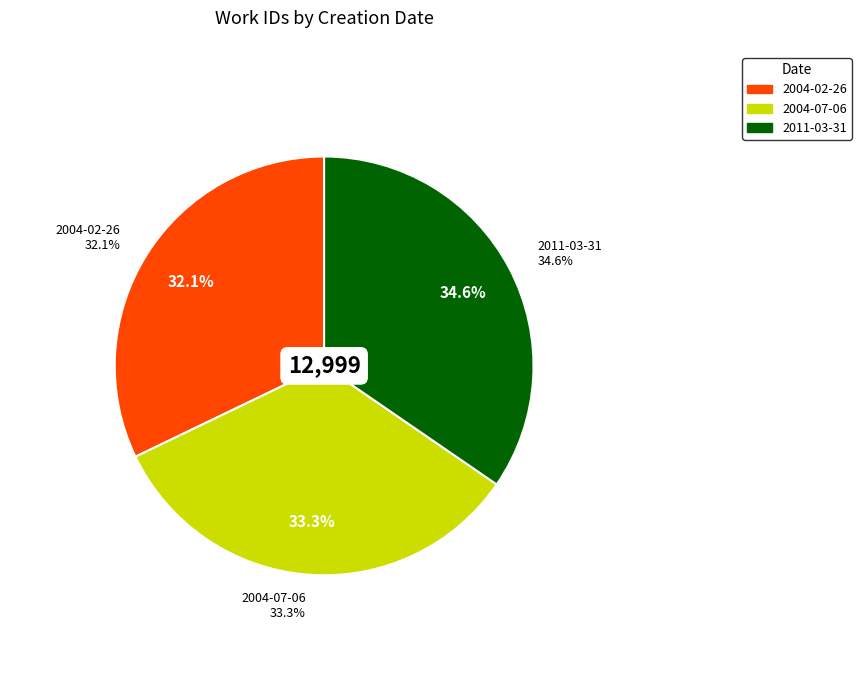

What is the total percentage of 2004-07-06 and 2011-03-31?

67.9%